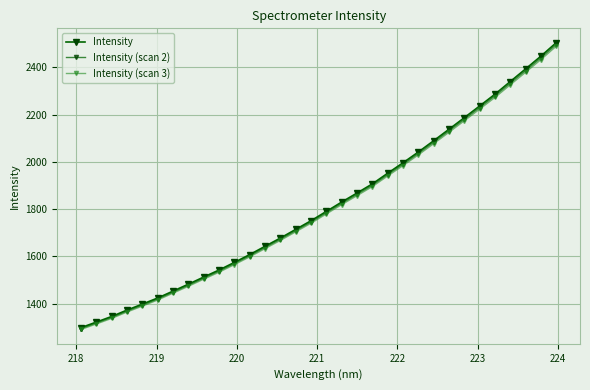

Which series has the largest range (max minus min)?

Intensity